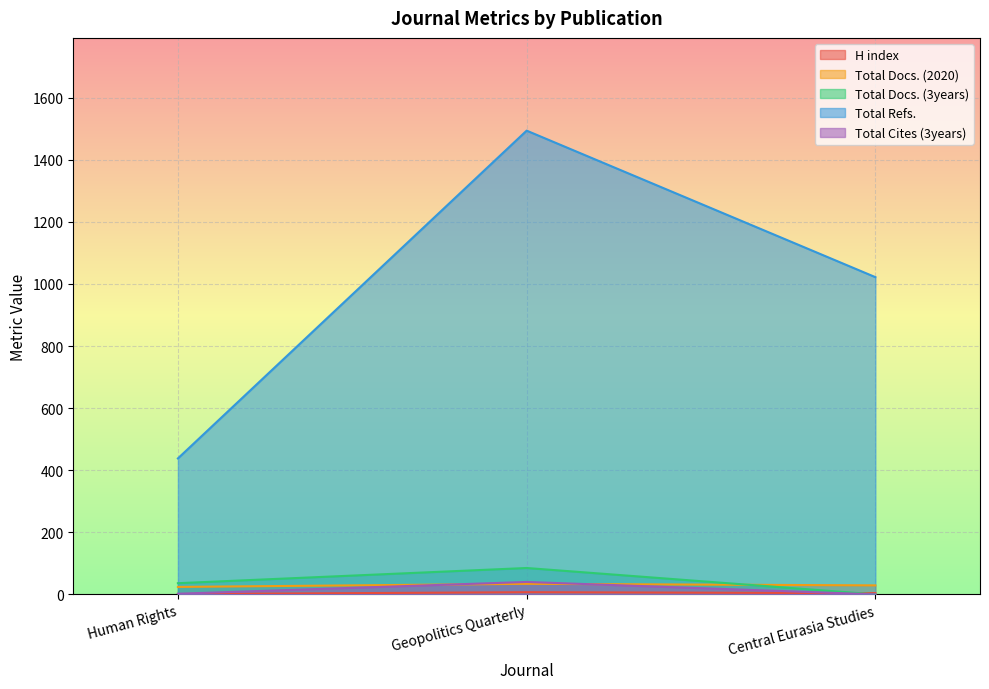

Reading left to right, list all the values displayed in this chart.

H index: 1	7	4
Total Docs. (2020): 24	34	29
Total Docs. (3years): 36	85	0
Total Refs.: 438	1494	1022
Total Cites (3years): 2	40	0